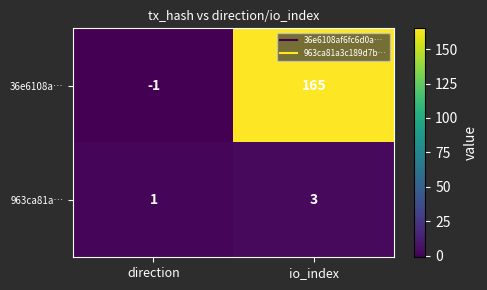

Reading left to right, transcribe all the data shown in this chart.

36e6108a…: direction=-1	io_index=165
963ca81a…: direction=1	io_index=3